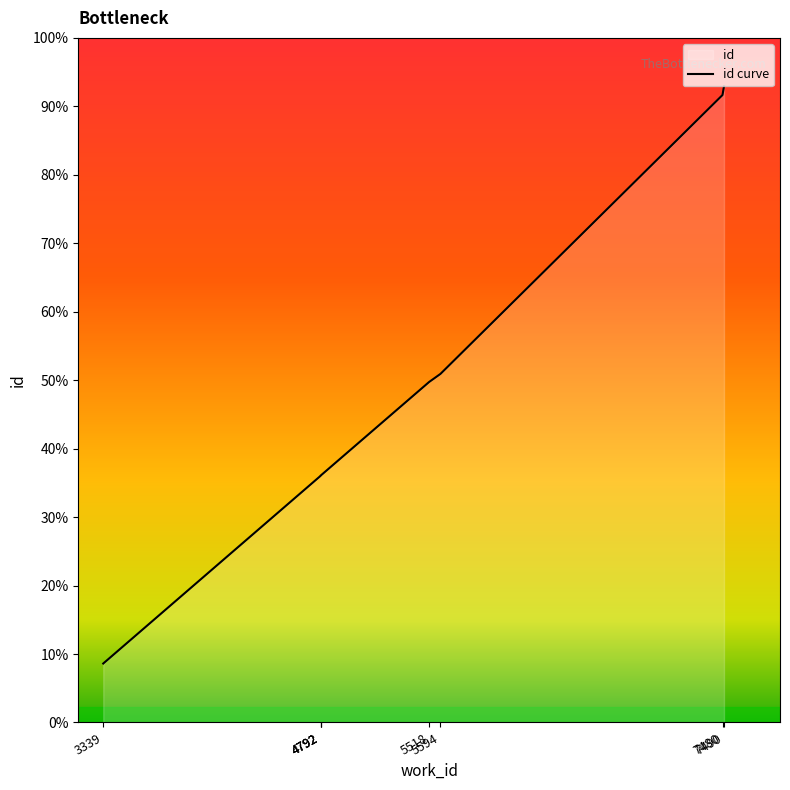

What is the sum of all values?

118833